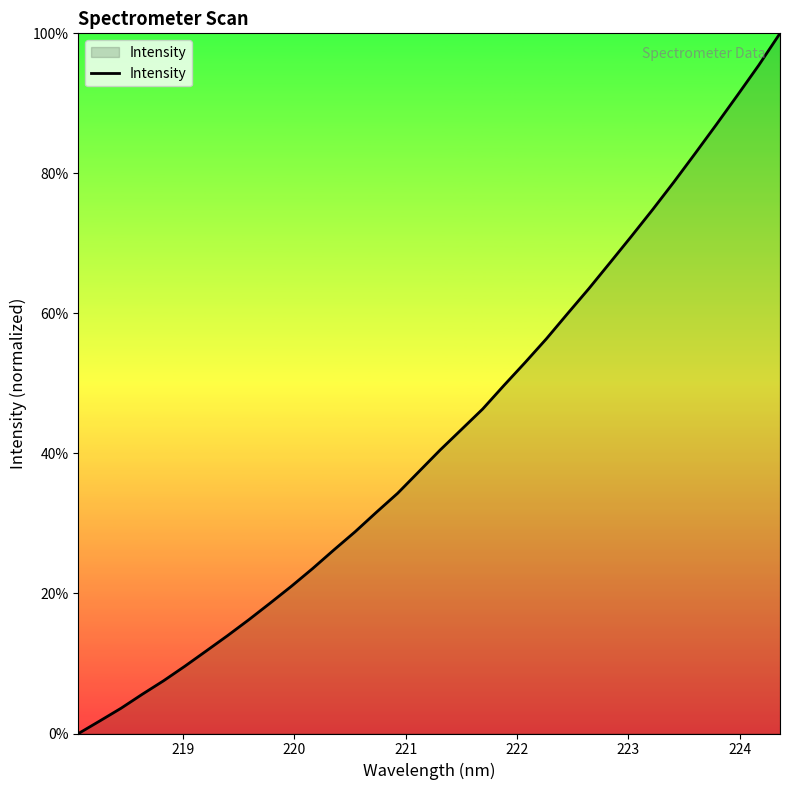

What is the difference between the maximum and minimum values?

100.0